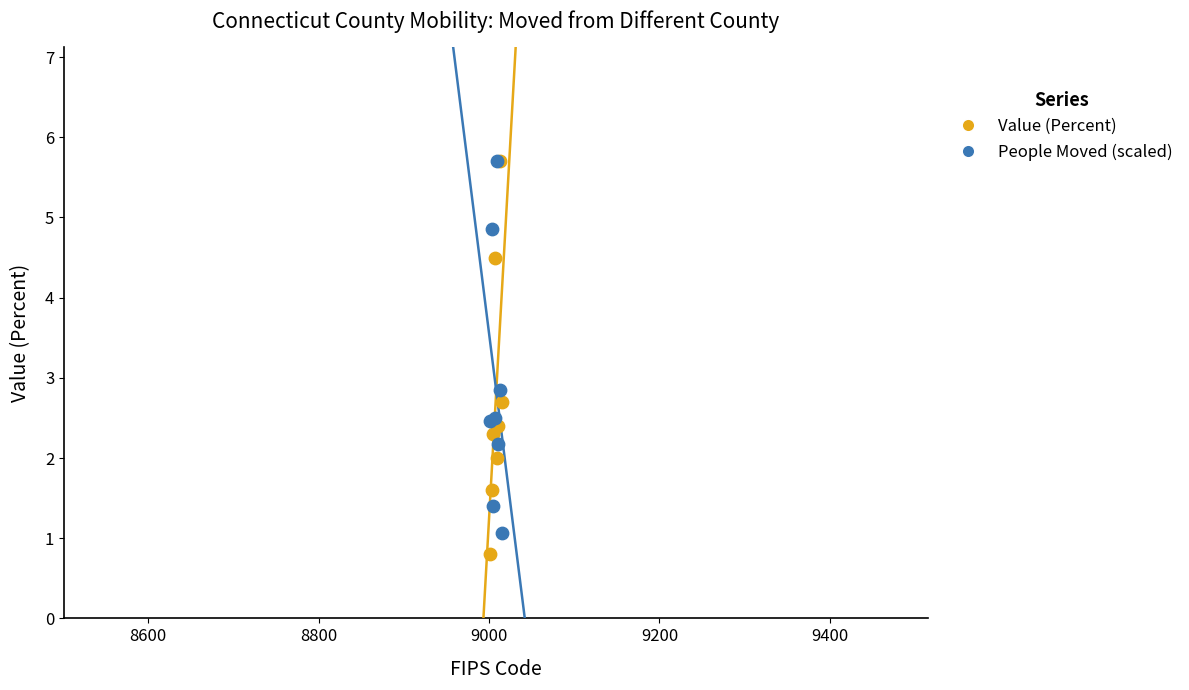

Which series reaches the minimum Y coordinate?

Value (Percent)